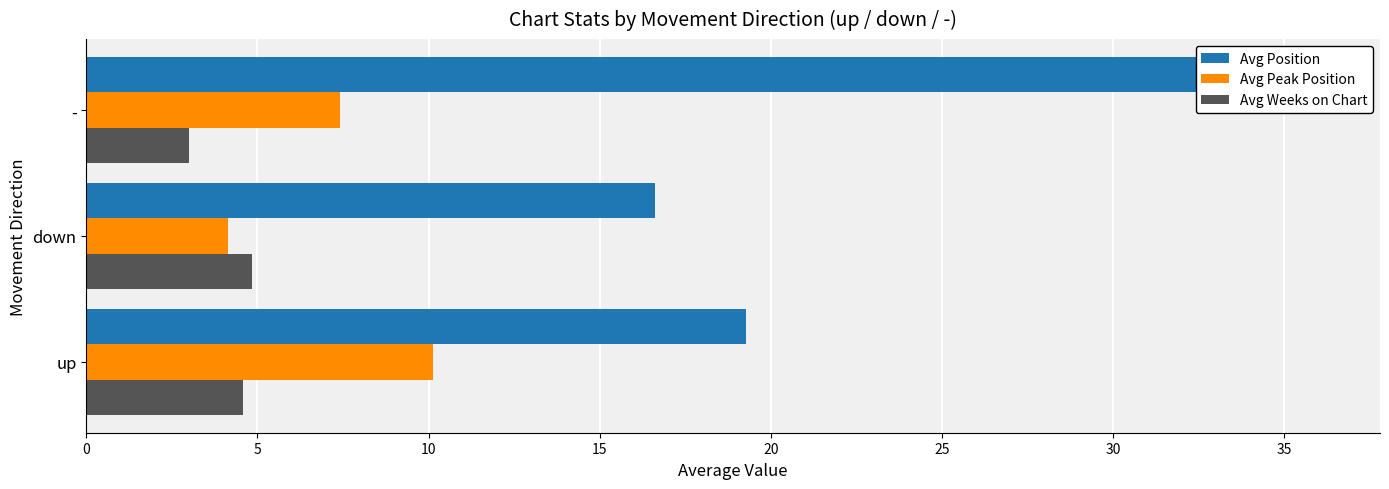

How many series are shown in this chart?

3